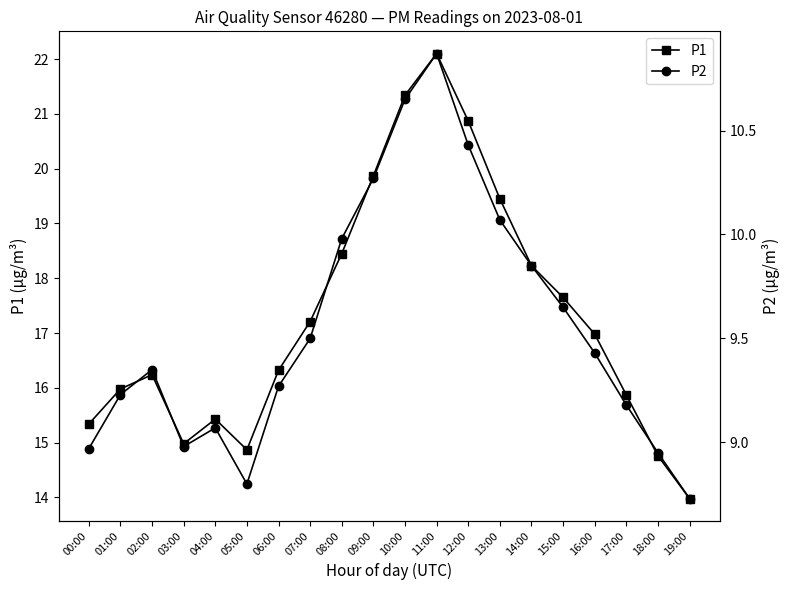

What is the lowest value of the P2 series?

8.7